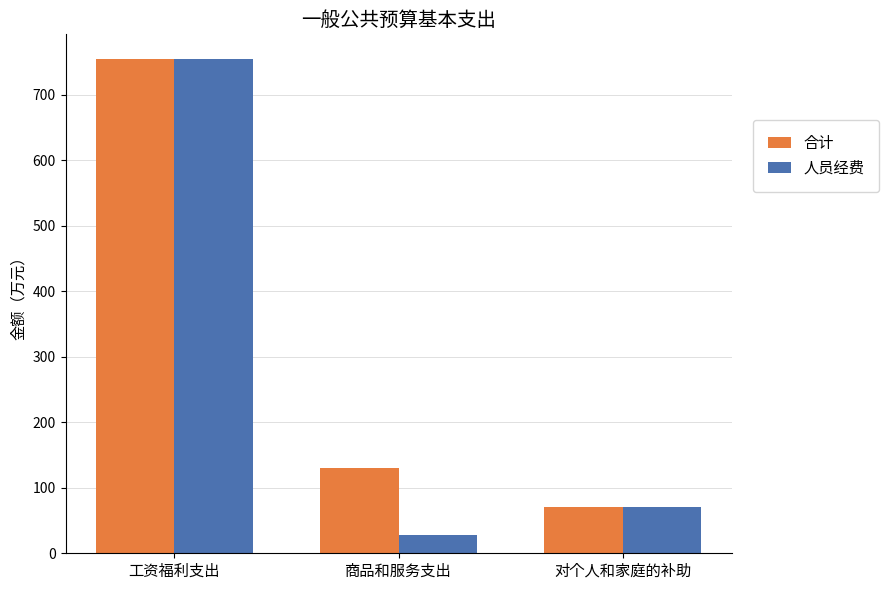

What is the difference between the maximum and minimum values in the 人员经费 series?

726.4